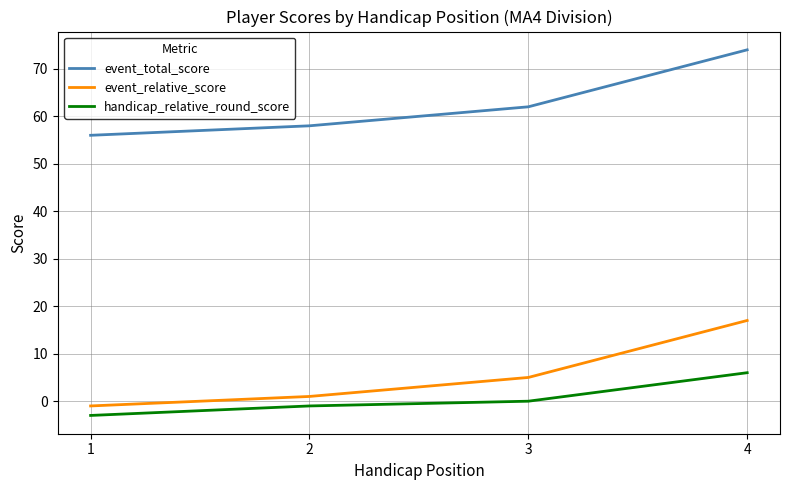

What is the difference between the highest and lowest values at 2?

59